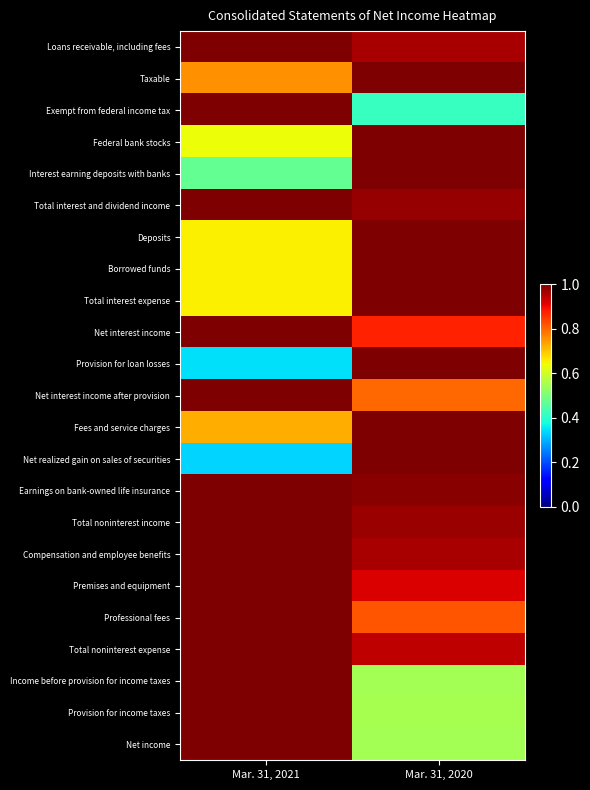

Rank the series by their maximum value, from highest to lowest.

Loans receivable, including fees, Taxable, Exempt from federal income tax, Federal bank stocks, Interest earning deposits with banks, Total interest and dividend income, Deposits, Borrowed funds, Total interest expense, Net interest income, Provision for loan losses, Net interest income after provision, Fees and service charges, Net realized gain on sales of securities, Earnings on bank-owned life insurance, Total noninterest income, Compensation and employee benefits, Premises and equipment, Professional fees, Total noninterest expense, Income before provision for income taxes, Provision for income taxes, Net income